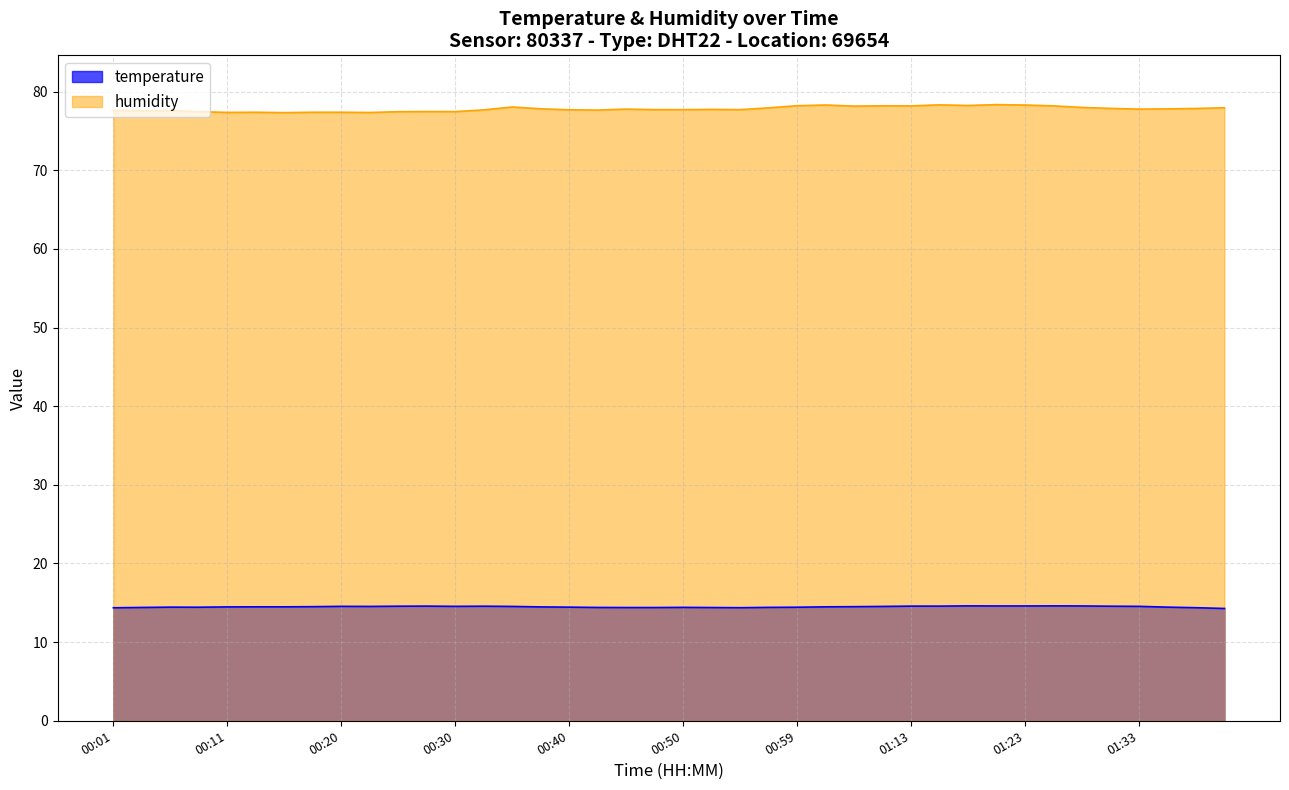

Is the value of temperature at 00:08 greater than the value of humidity at 00:28?

No